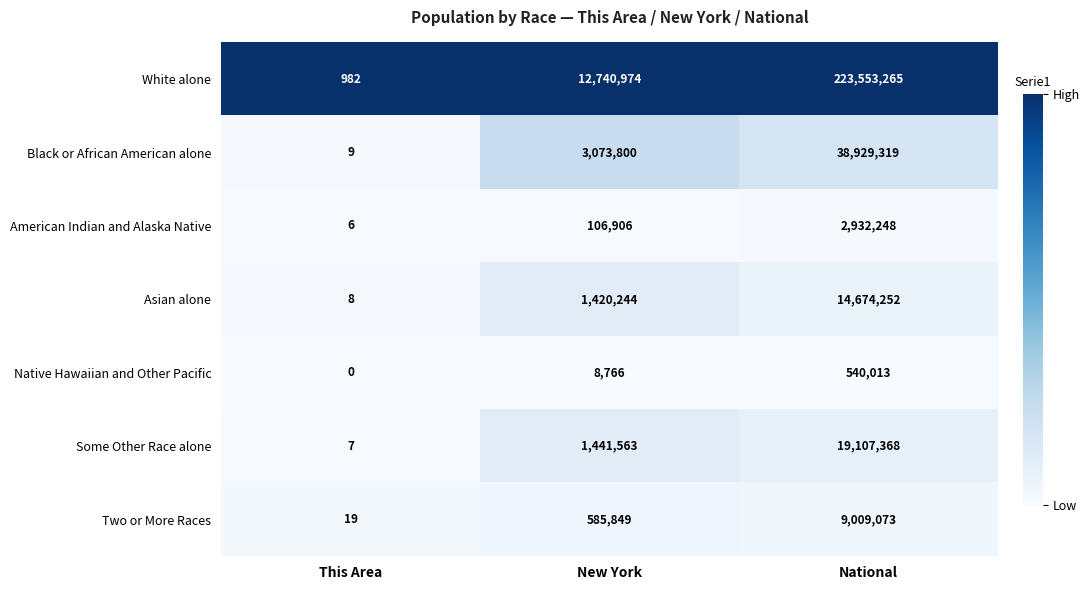

What value does the White alone series have at This Area?

982